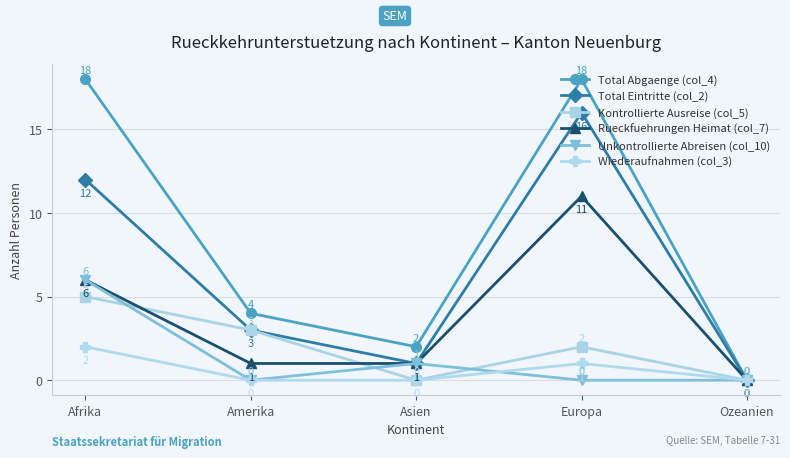

Reading left to right, extract all data points from this chart.

Total Abgaenge (col_4): Afrika=18	Amerika=4	Asien=2	Europa=18	Ozeanien=0
Total Eintritte (col_2): Afrika=12	Amerika=3	Asien=1	Europa=16	Ozeanien=0
Kontrollierte Ausreise (col_5): Afrika=5	Amerika=3	Asien=0	Europa=2	Ozeanien=0
Rueckfuehrungen Heimat (col_7): Afrika=6	Amerika=1	Asien=1	Europa=11	Ozeanien=0
Unkontrollierte Abreisen (col_10): Afrika=6	Amerika=0	Asien=1	Europa=0	Ozeanien=0
Wiederaufnahmen (col_3): Afrika=2	Amerika=0	Asien=0	Europa=1	Ozeanien=0